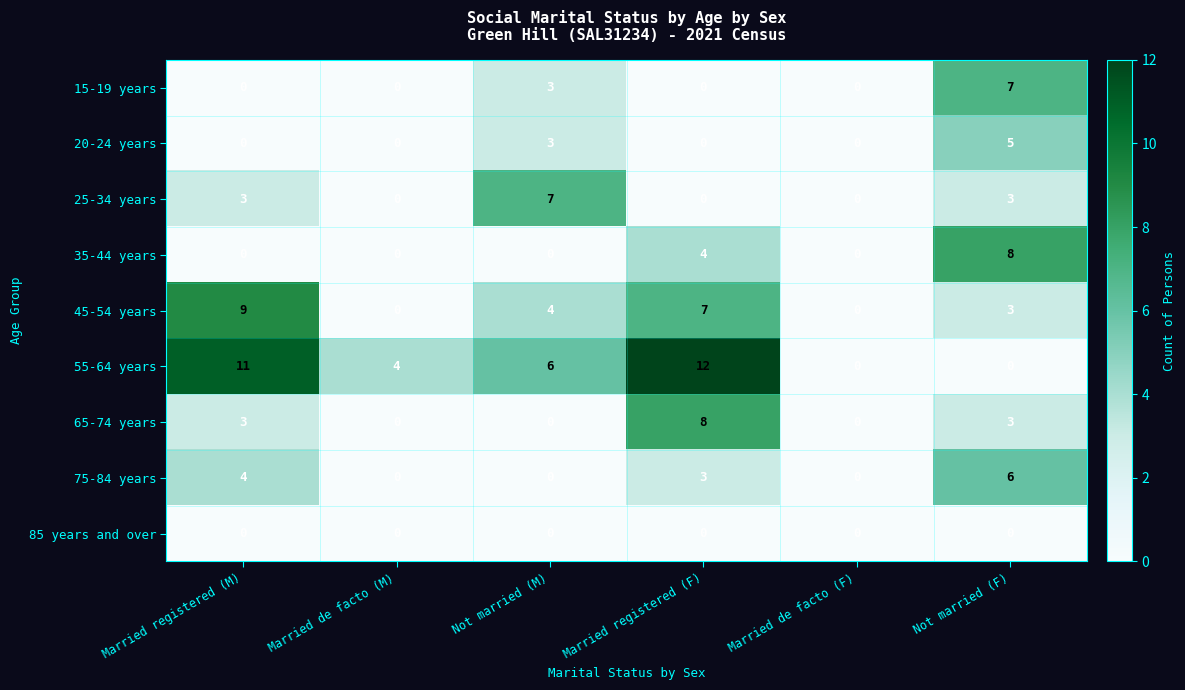

At which category is the sum across all series the highest?

Not married (F)